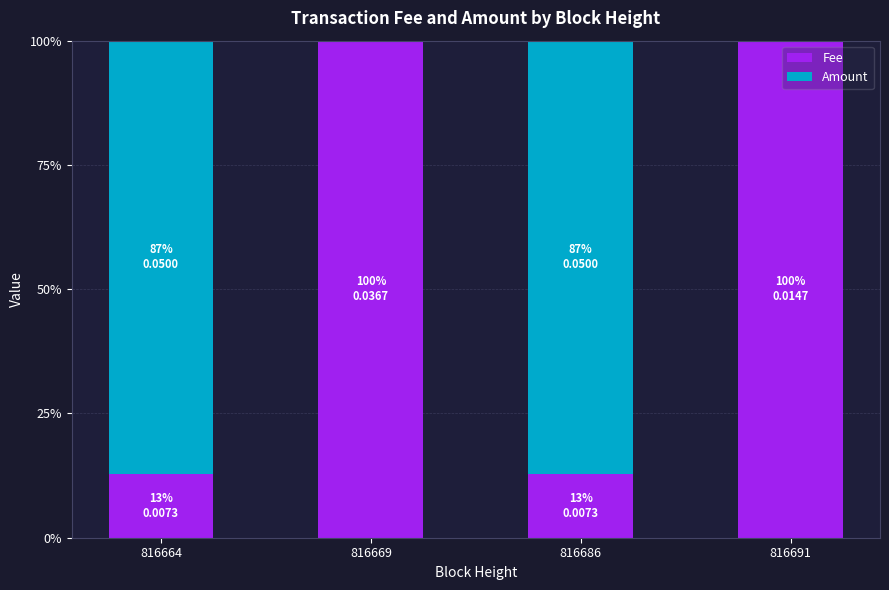

The value of Fee at 816691 is 100.0. True or false?

True